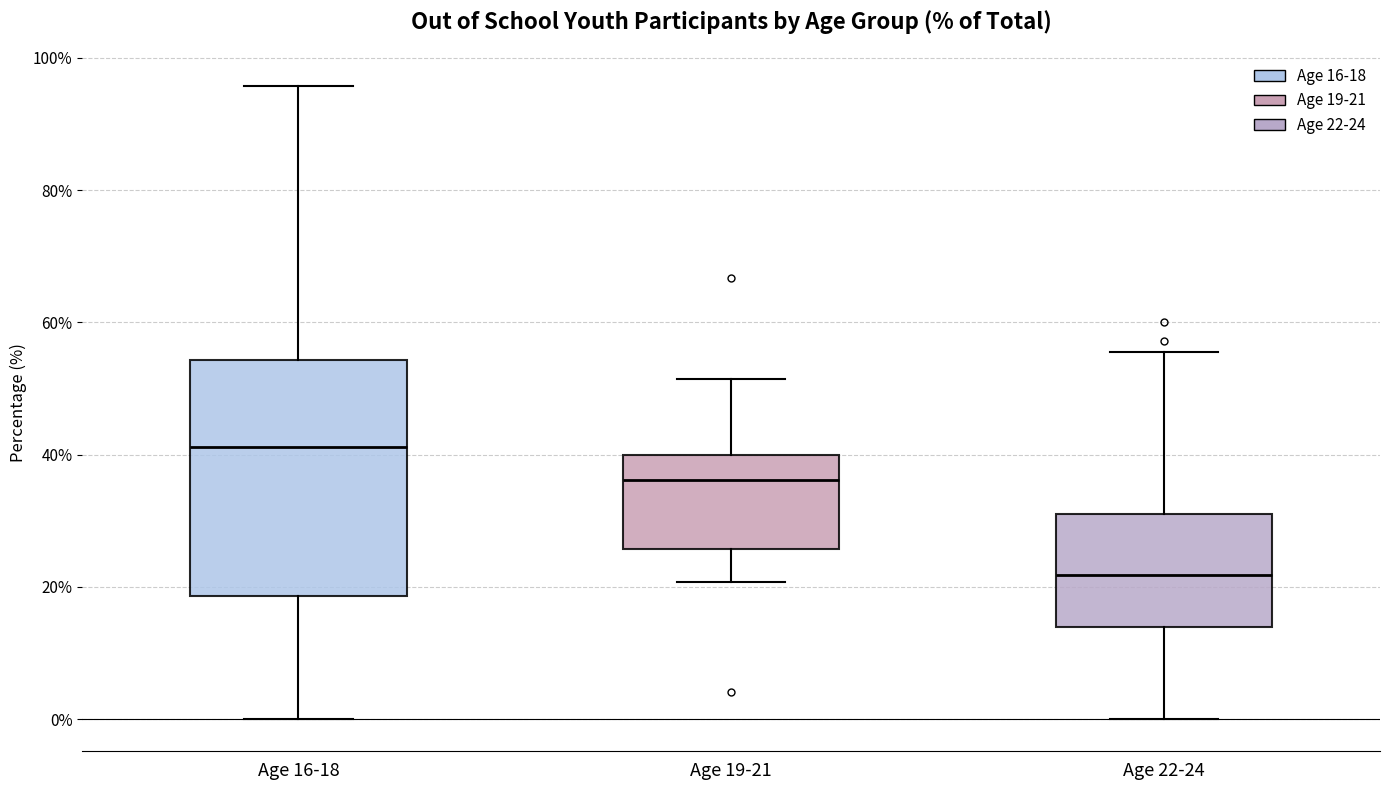

Reading left to right, read every box against the y-axis: the position of its median line, the range the box covers, and the ends of its whiskers. The values are not printed on the chart, so give them approximately, as read against the axis.

Age 16-18: median 42, box 18 to 54, whiskers 0 to 96
Age 19-21: median 36, box 26 to 40, whiskers 20 to 52
Age 22-24: median 22, box 14 to 32, whiskers 0 to 56